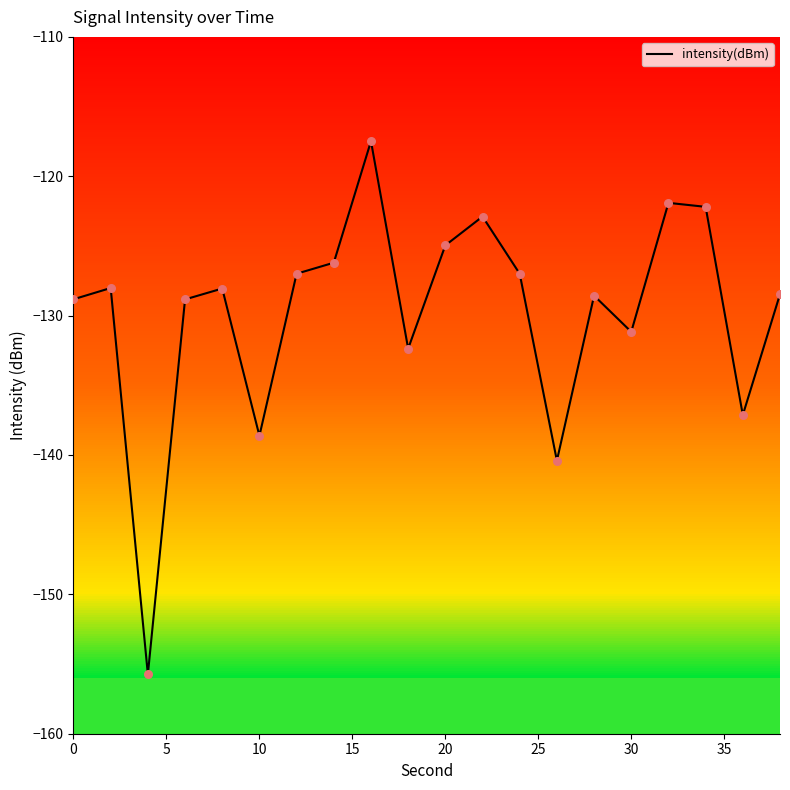

What is the minimum value for intensity(dBm)?

-155.7